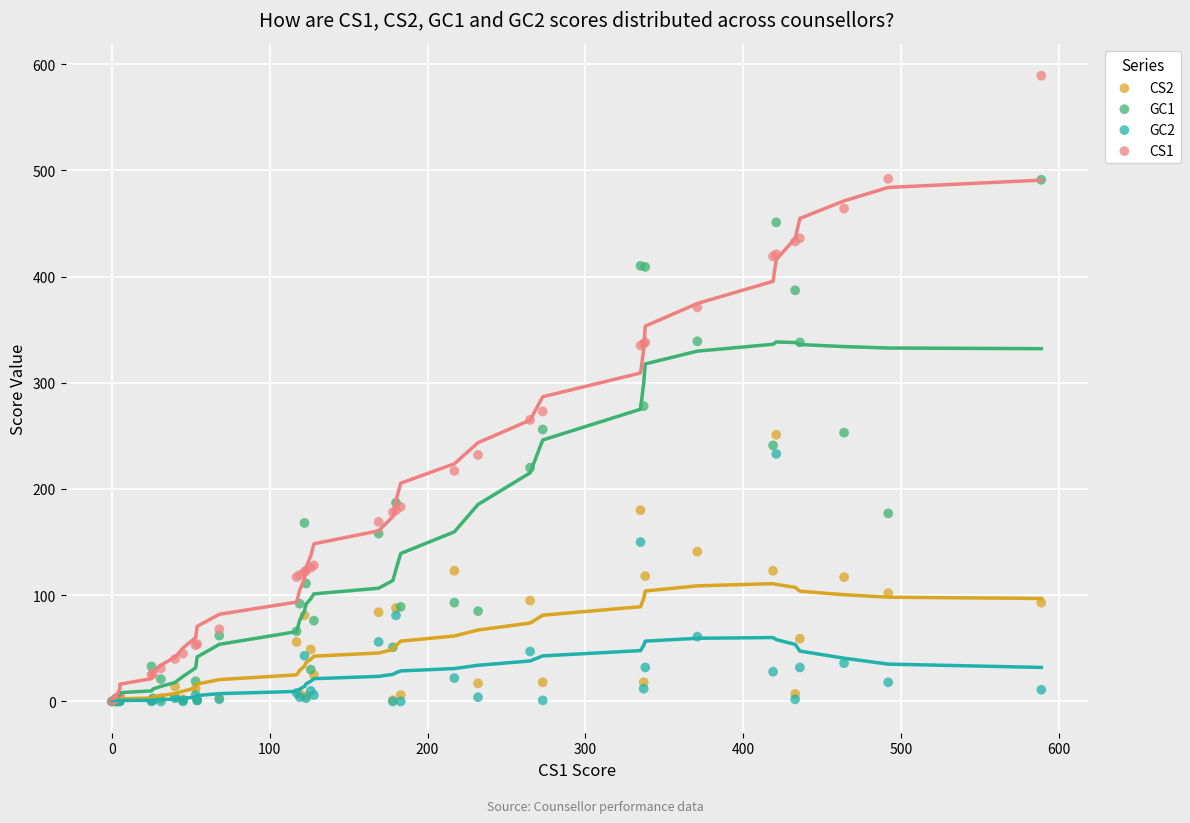

Which series contains the highest Y value?

CS1